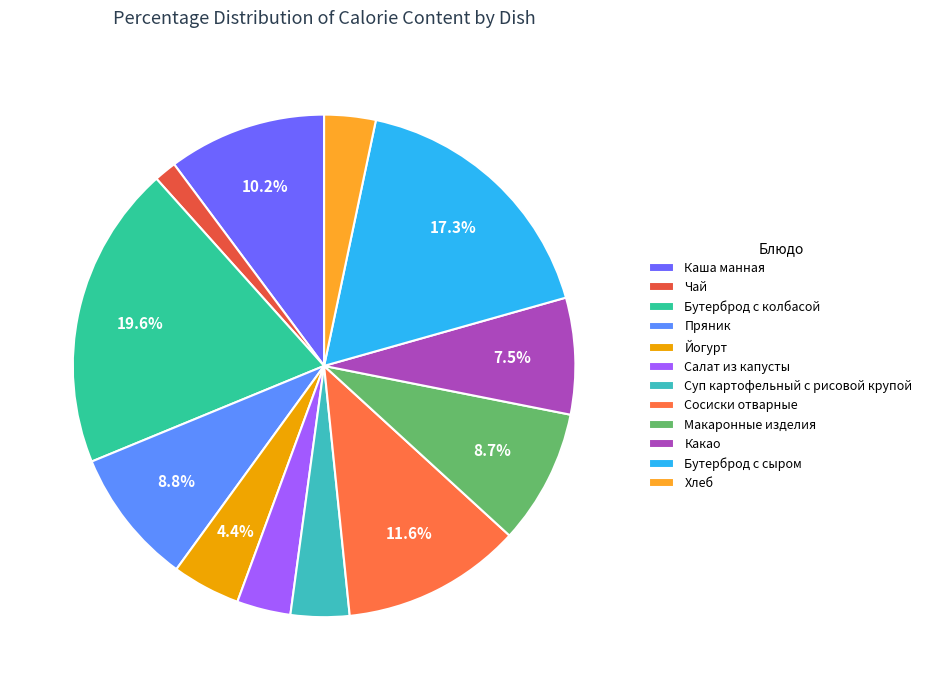

Count the number of slices in the pie.

12